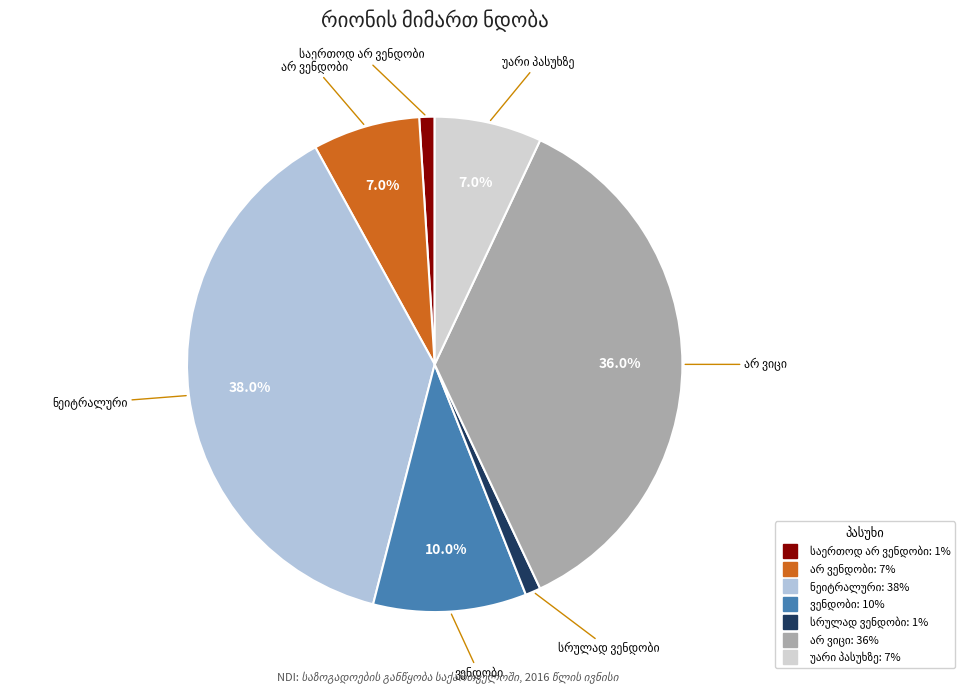

Is there a majority slice in this chart?

No